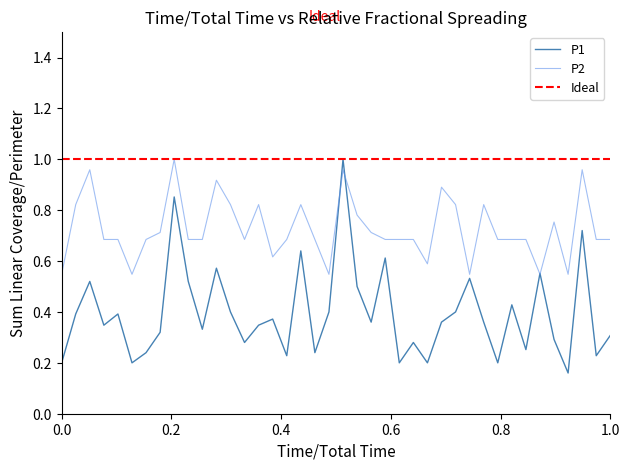

How many times do P1 and P2 cross each other?

4